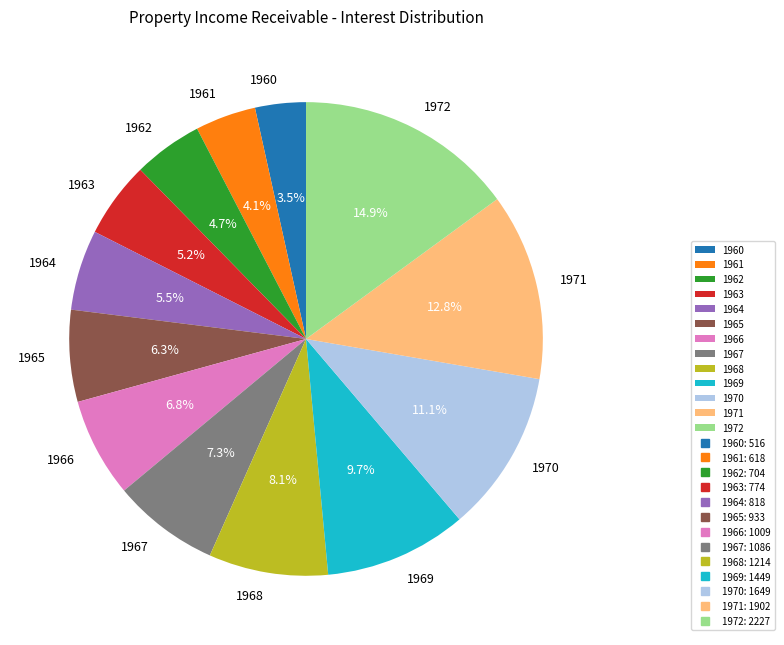

True or false: 1968 accounts for 8% of the total.

True